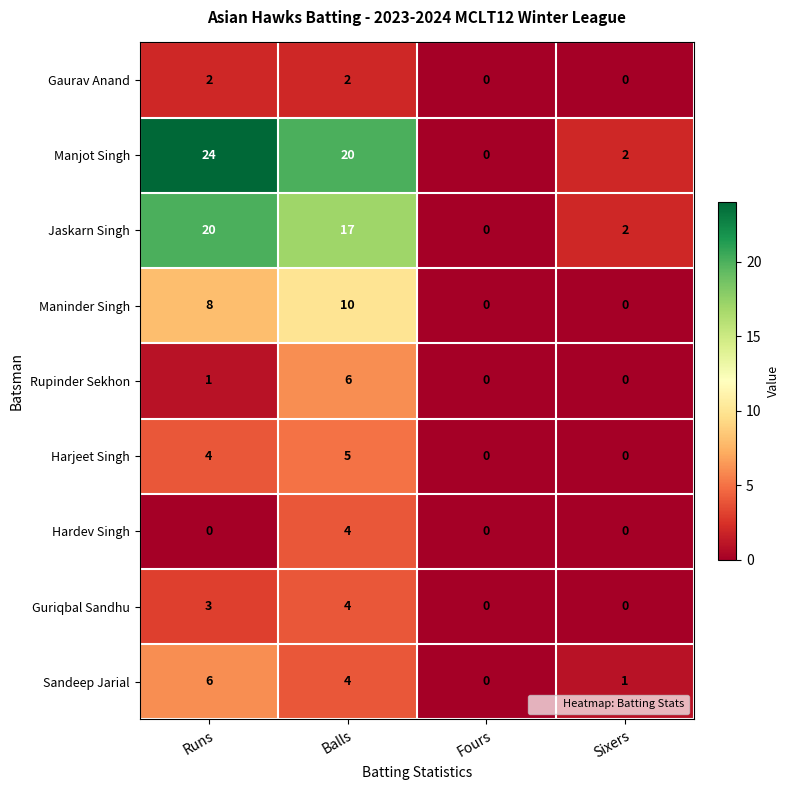

Which series has the largest total across all categories?

Manjot Singh